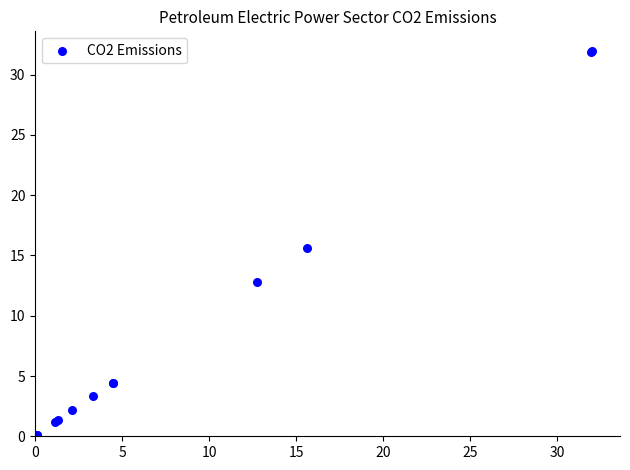

What Y value in the scatter plot is closest to 16?

15.6